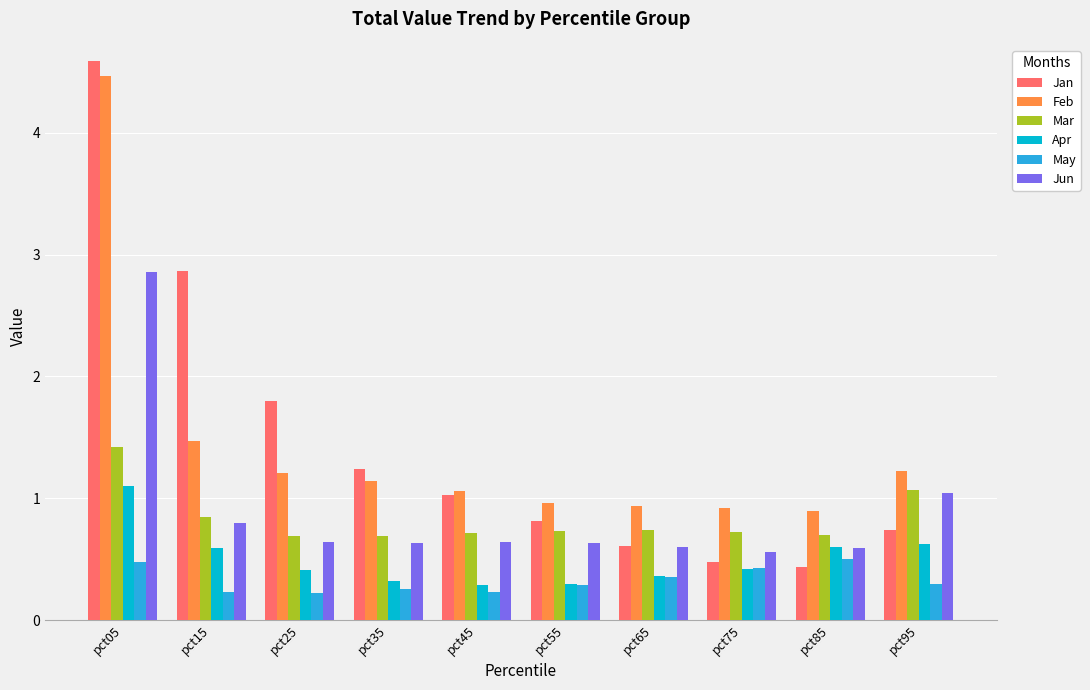

What is the value of the Apr bar at the 7th from the left?

0.4